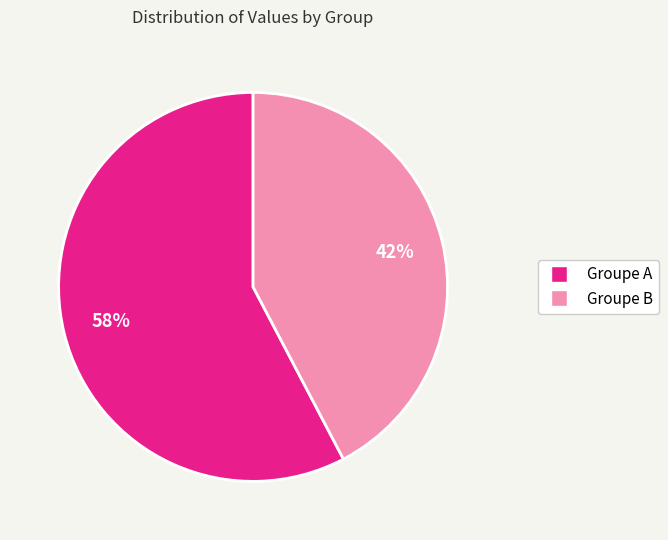

How many slices are in this pie chart?

2